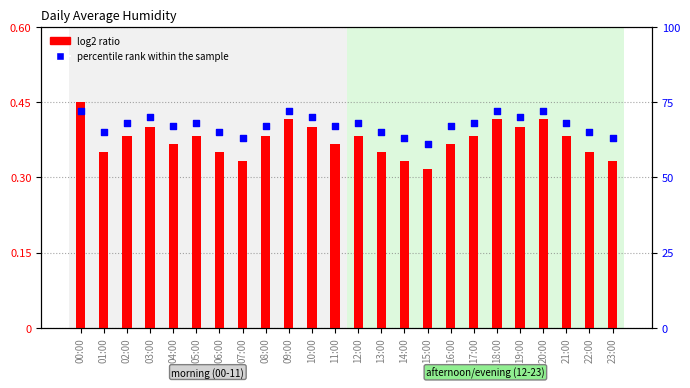

Which series contains the highest Y value?

percentile rank within the sample